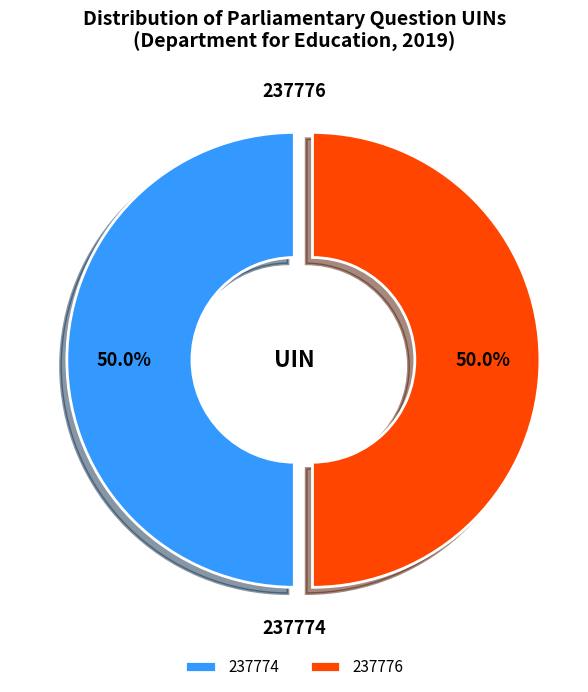

How many segments does this pie chart have?

2